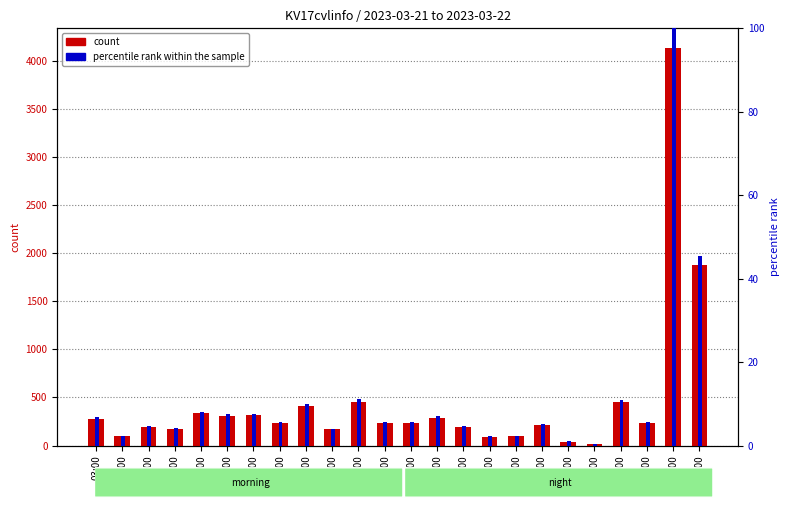

What is the sum of all percentile rank within the sample values?

267.9